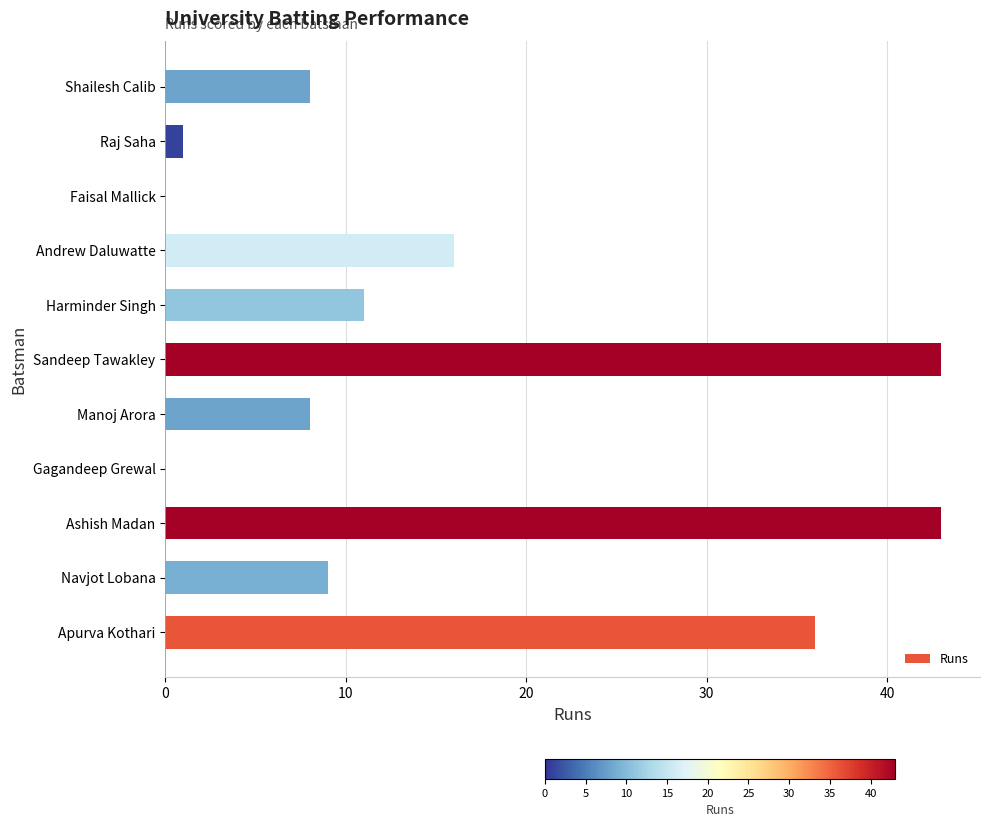

How many data points does each series have?

11